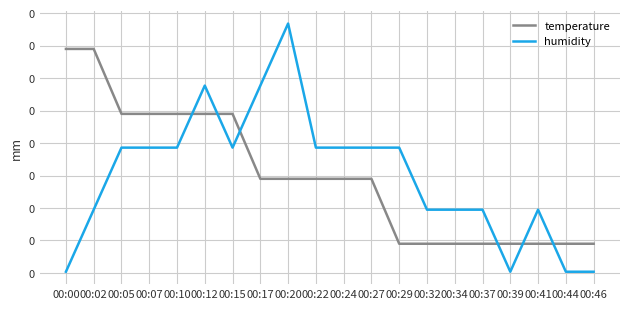

Is this an area chart (filled region under the line)?

No